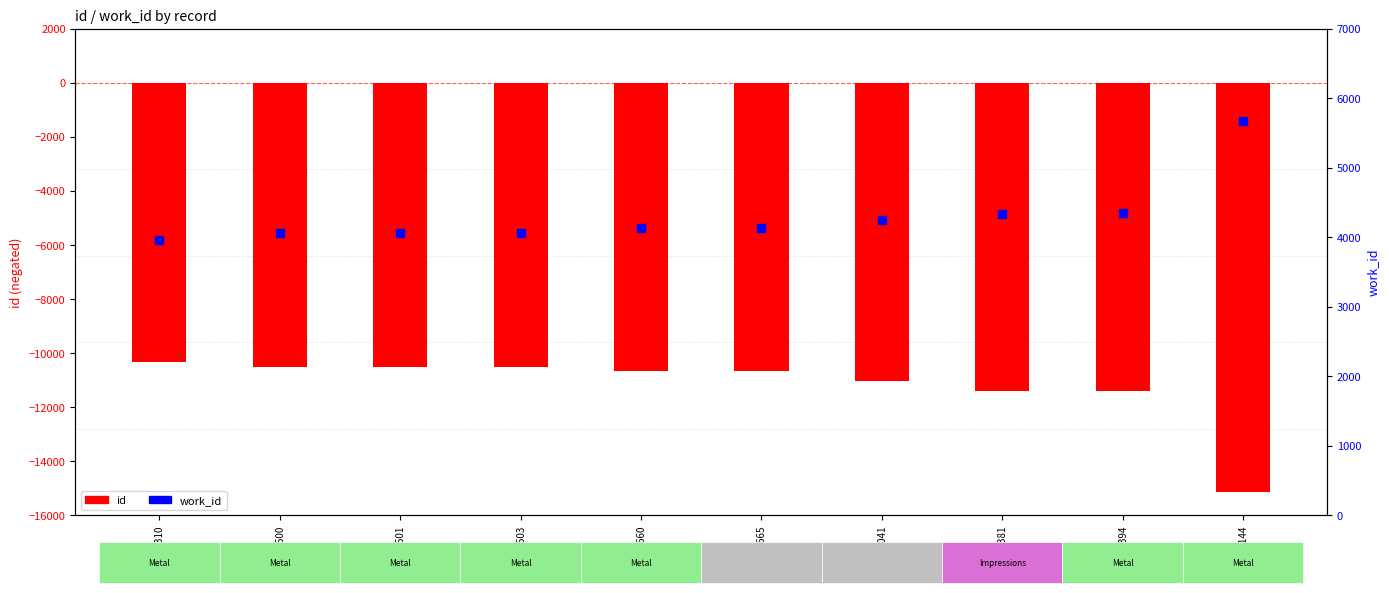

What is the total value across all series at 10501?

-6442